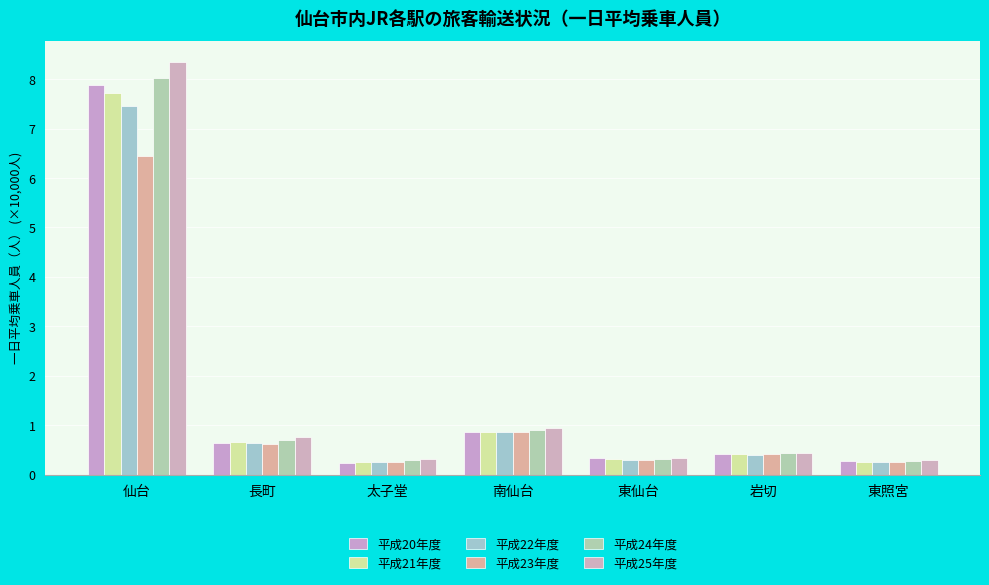

The value of 平成22年度 at 南仙台 is 0.9. True or false?

True